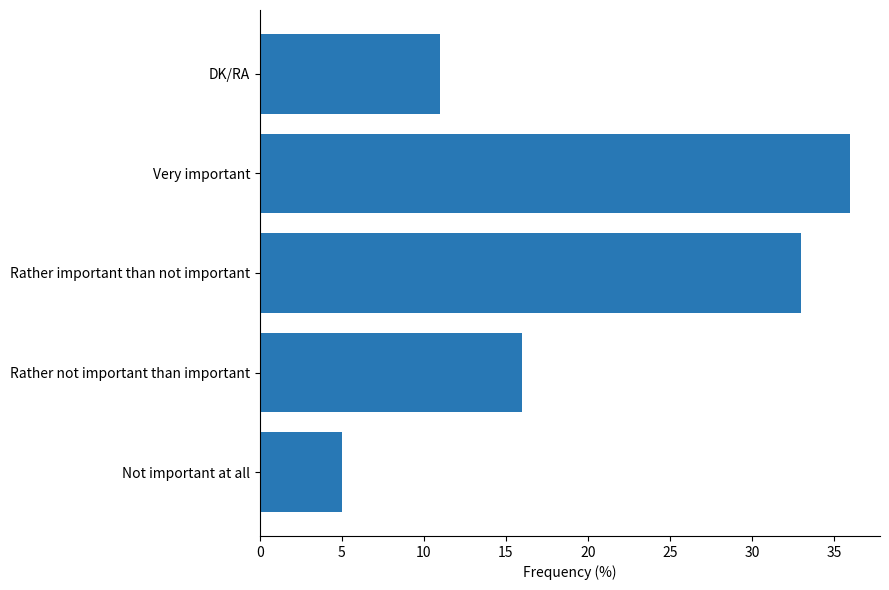

How many values are below 16?

2